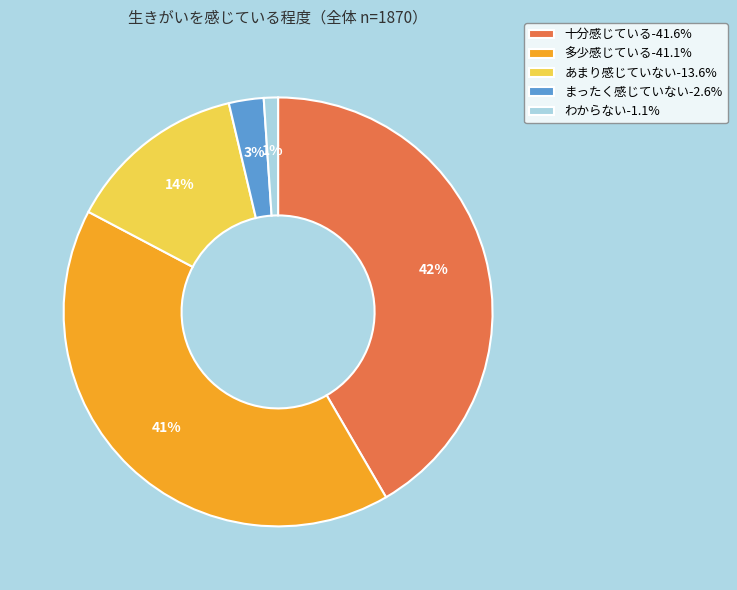

What is the smallest slice in the pie chart?

わからない